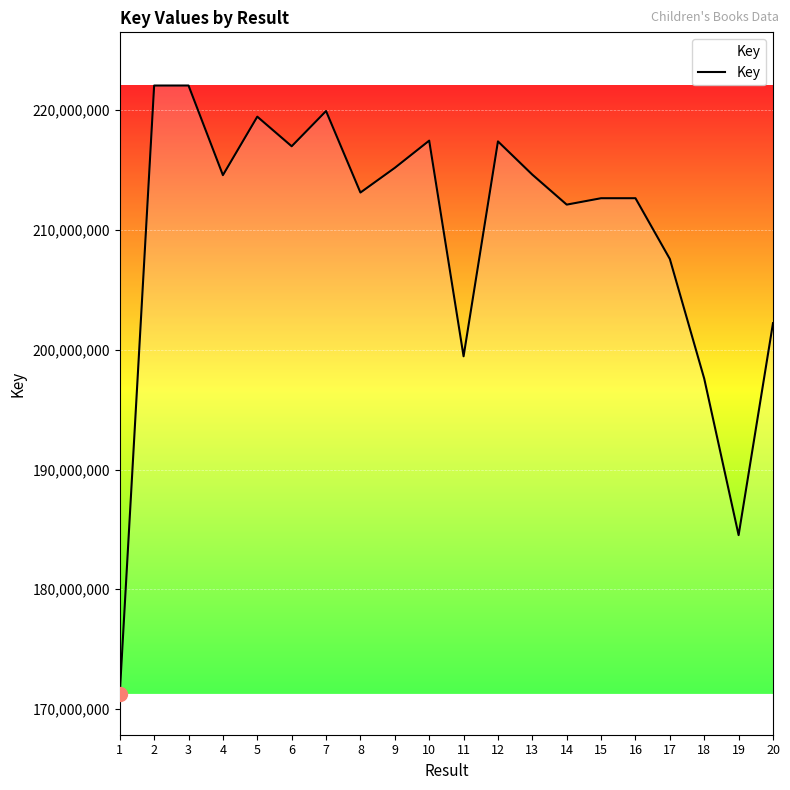

What is the sum of the values at 19 and 13?

399140848